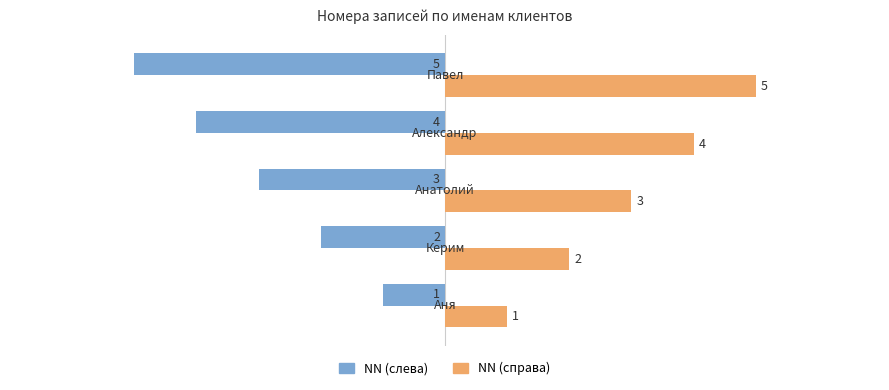

What is the maximum value shown in the chart?

5